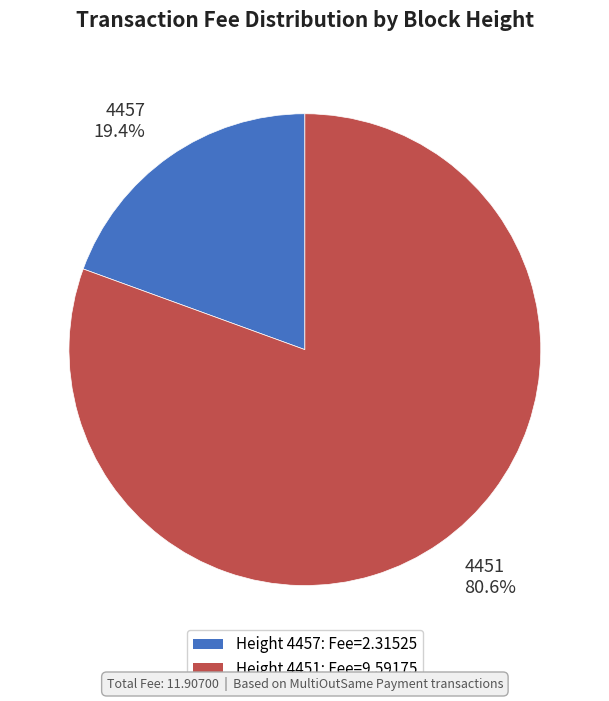

Is there any slice that represents more than half of the pie?

Yes